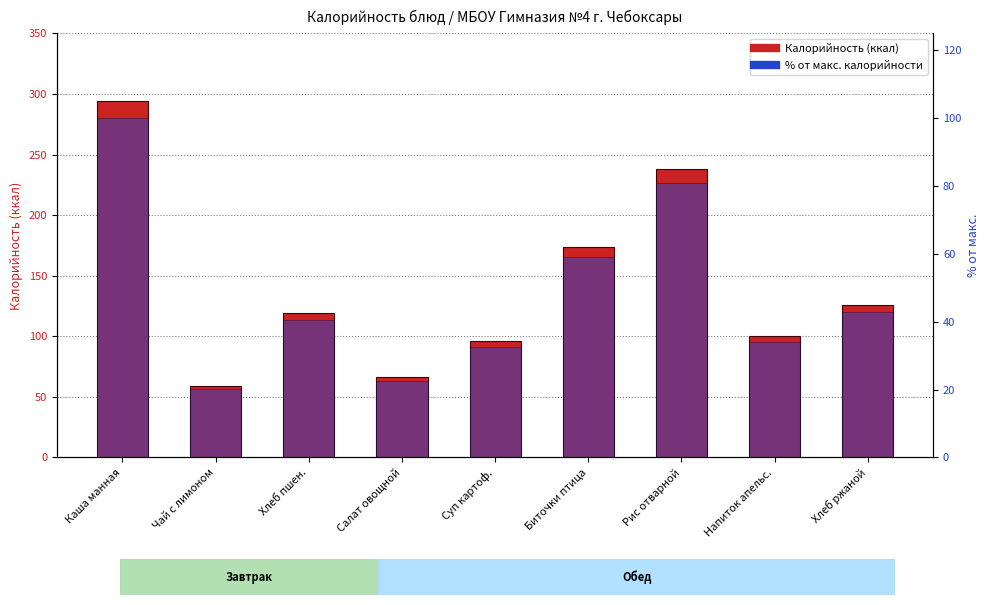

What is the minimum value for Калорийность?

59.0